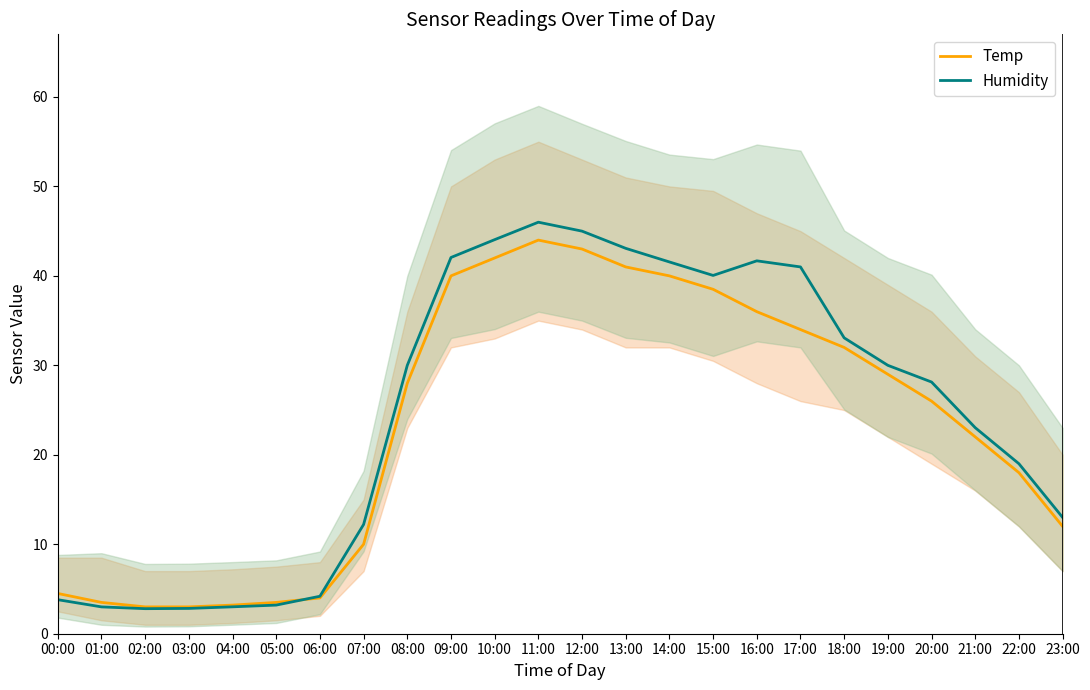

How many data points in Humidity are above 30?

10